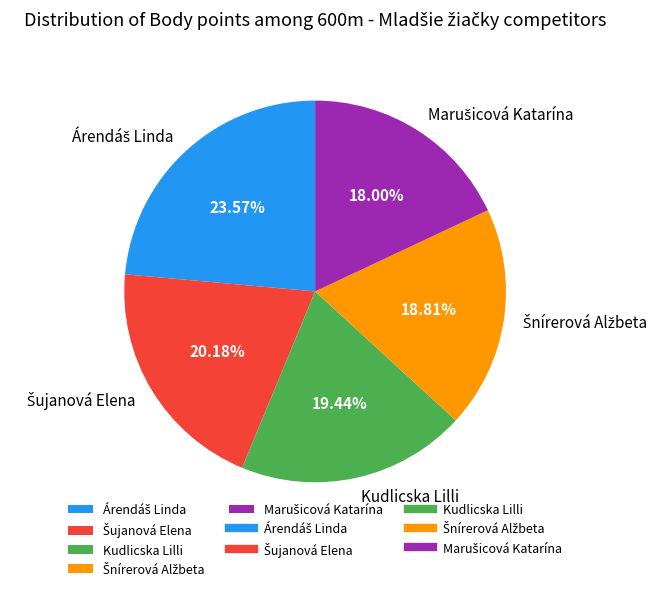

Is there a majority slice in this chart?

No